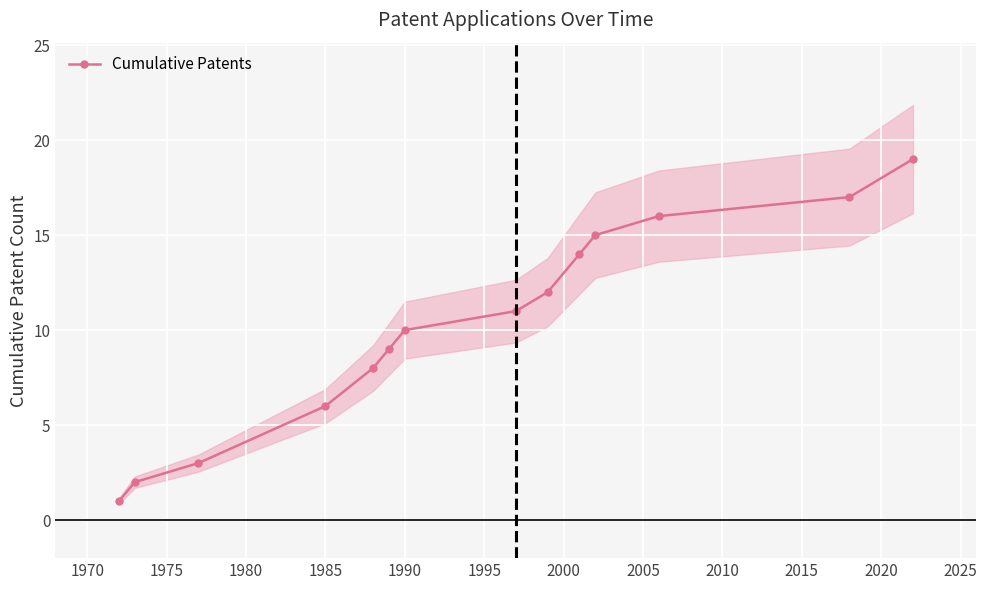

What is the sum of all values?

143